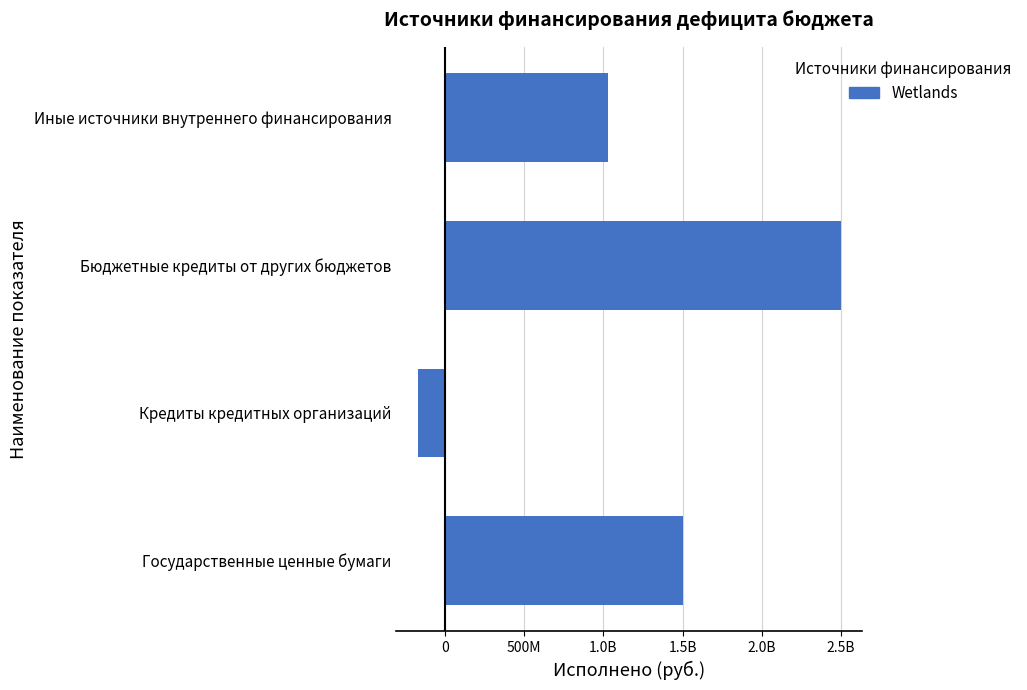

What is the minimum value shown in the chart?

-172000000.0